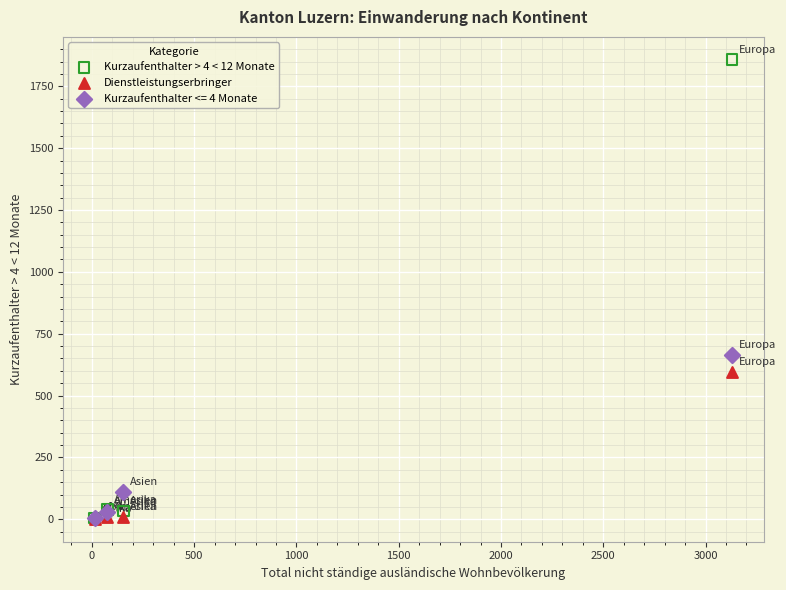

Across all series, what Y value is closest to 929?

665